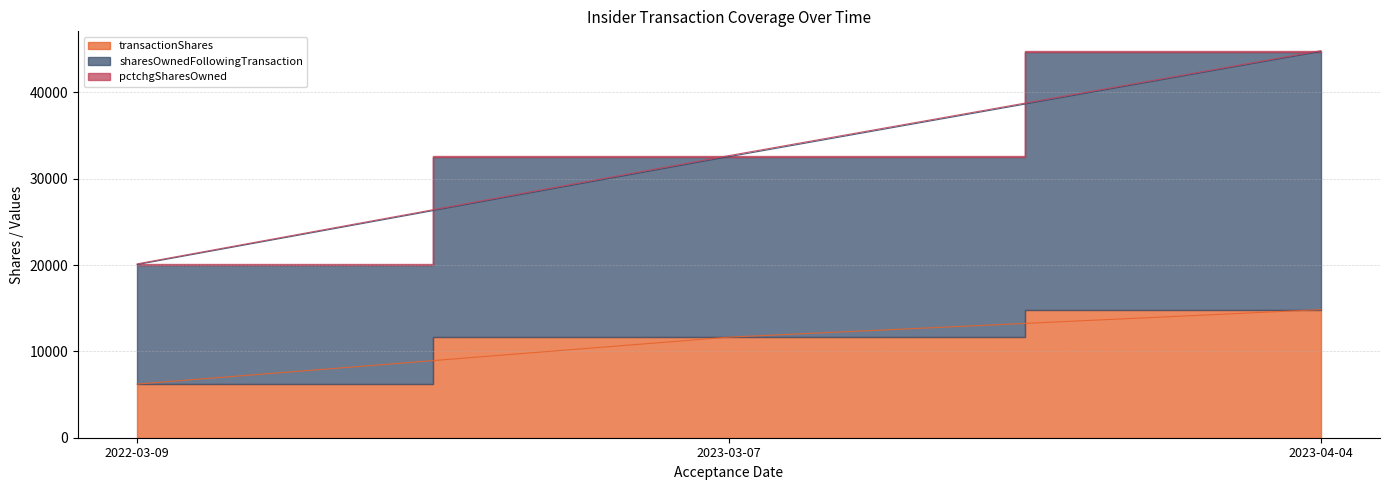

At how many categories does at least one series exceed 37426?

1